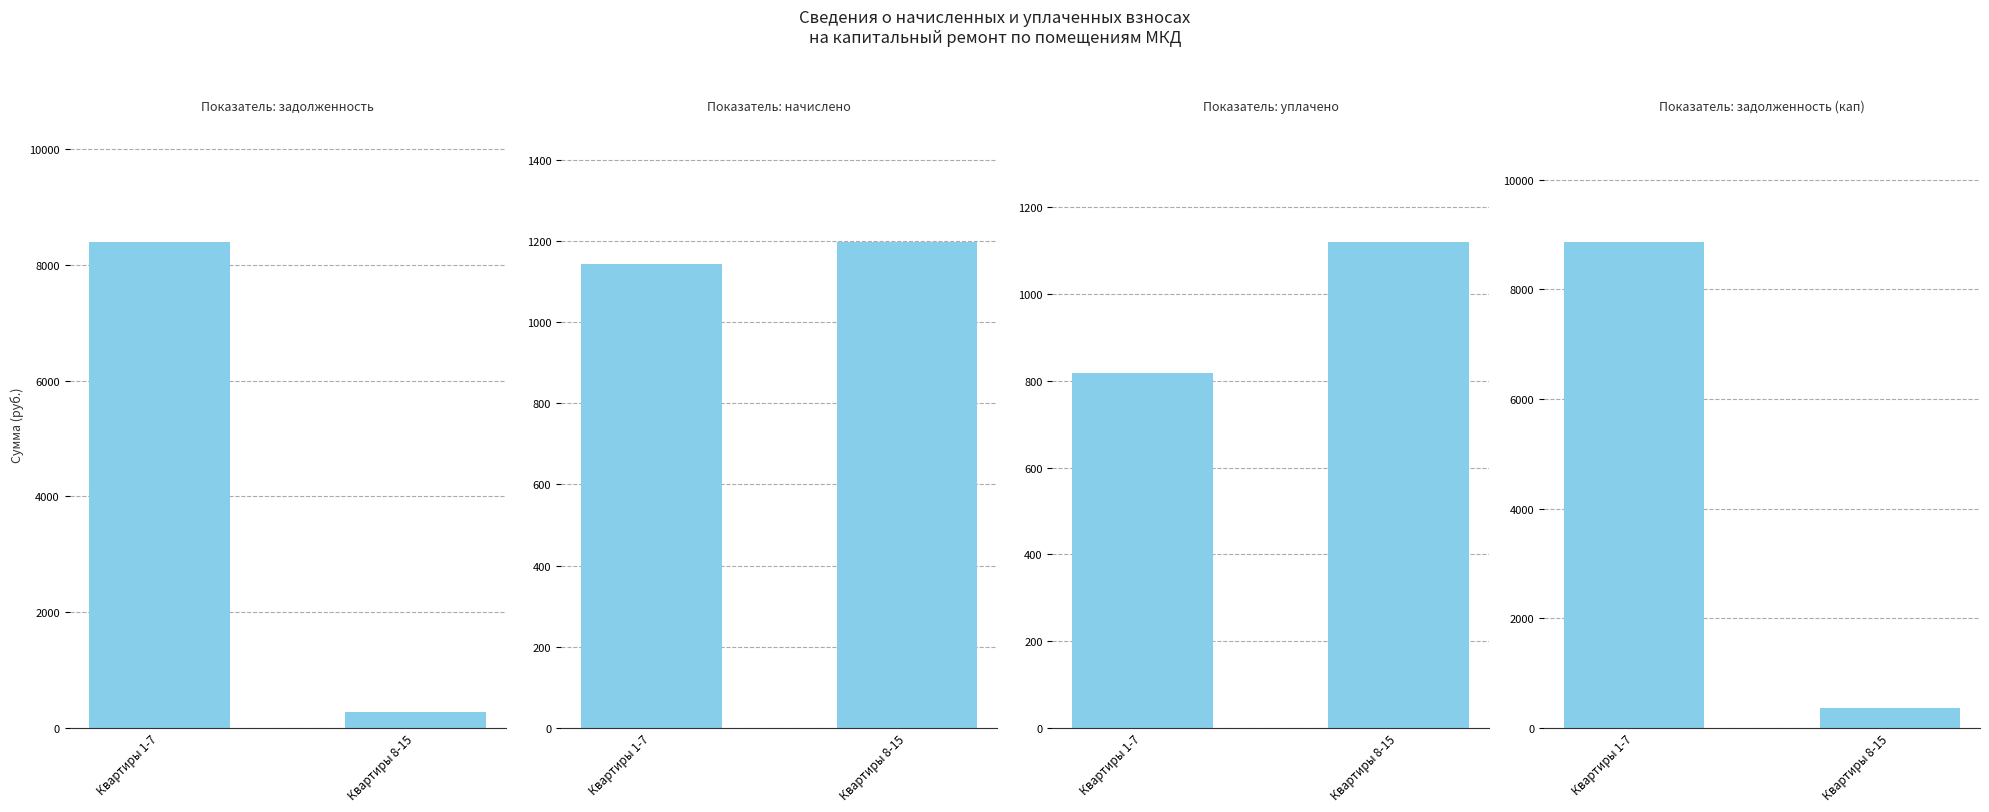

What position from the left is Квартиры 1-7?

1